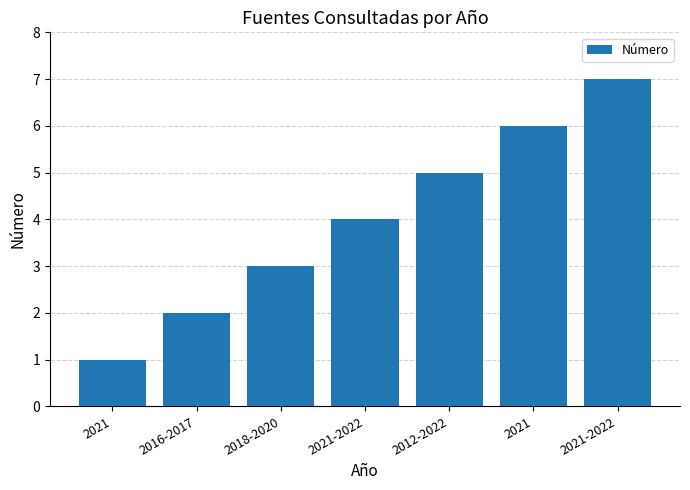

What is the sum of the values at 2021 and 2021-2022?

8